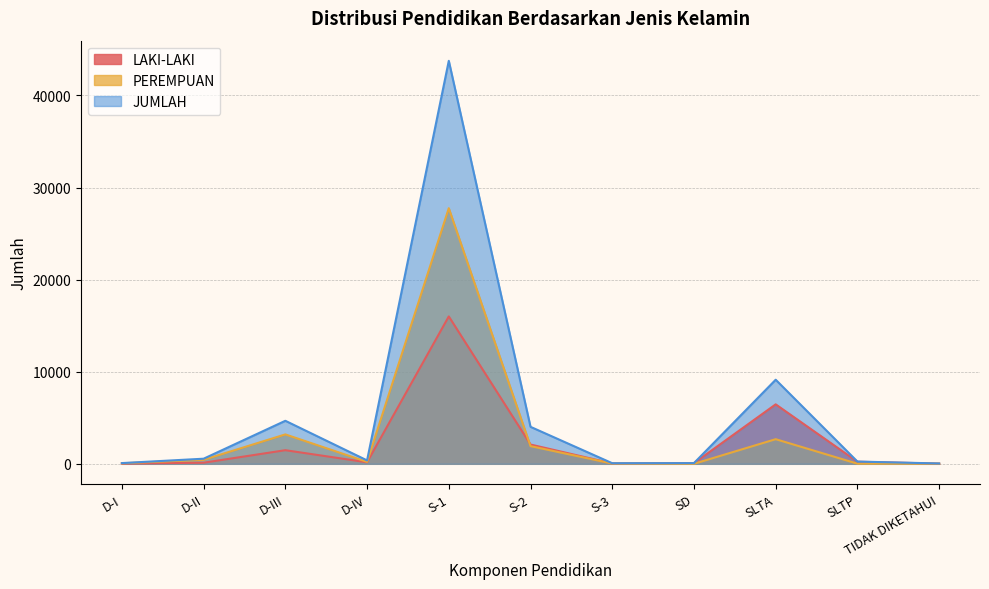

What is the approximate value of JUMLAH at S-3, to the nearest 10?

60